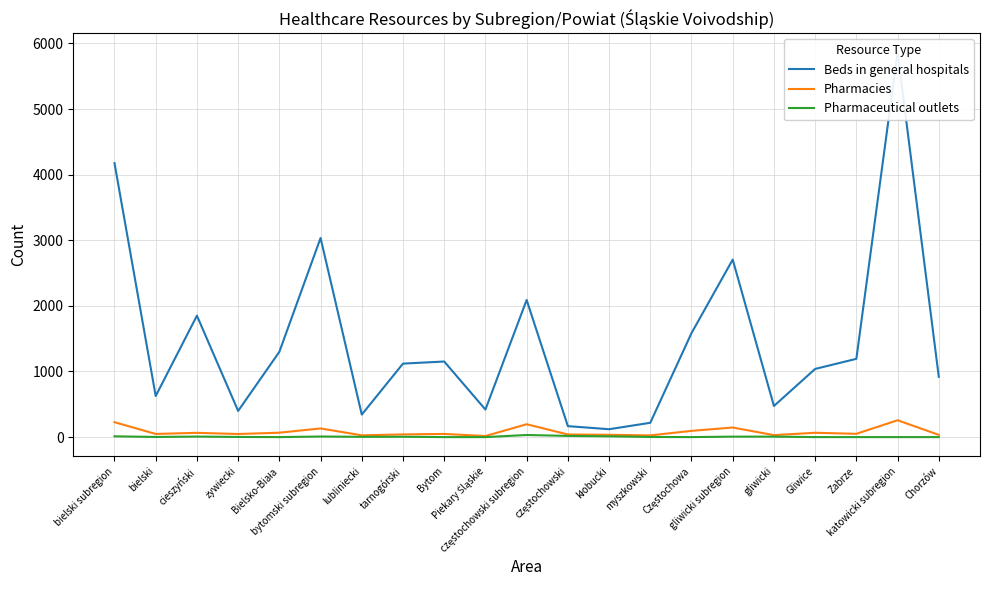

Reading left to right, what are all the values shown in this chart?

Beds in general hospitals: 4176	626	1851	399	1300	3035	343	1120	1152	420	2090	167	120	218	1585	2706	474	1039	1193	5864	919
Pharmacies: 227	48	65	47	67	132	27	41	48	16	196	40	35	26	95	146	30	66	50	257	34
Pharmaceutical outlets: 12	2	8	2	0	9	4	5	0	0	32	18	12	2	0	7	7	0	0	0	0